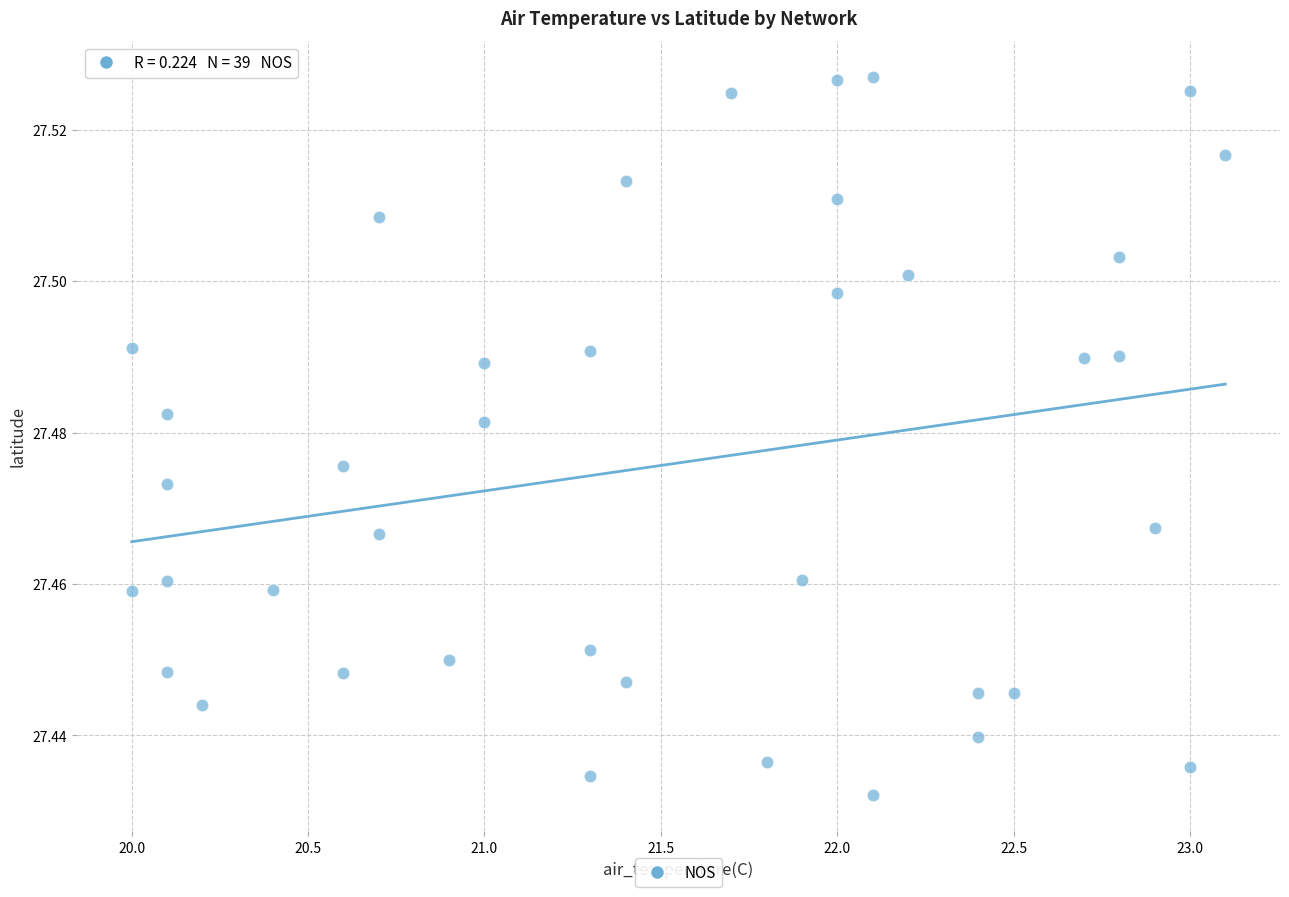

What is the range of X values (max minus min)?

3.1